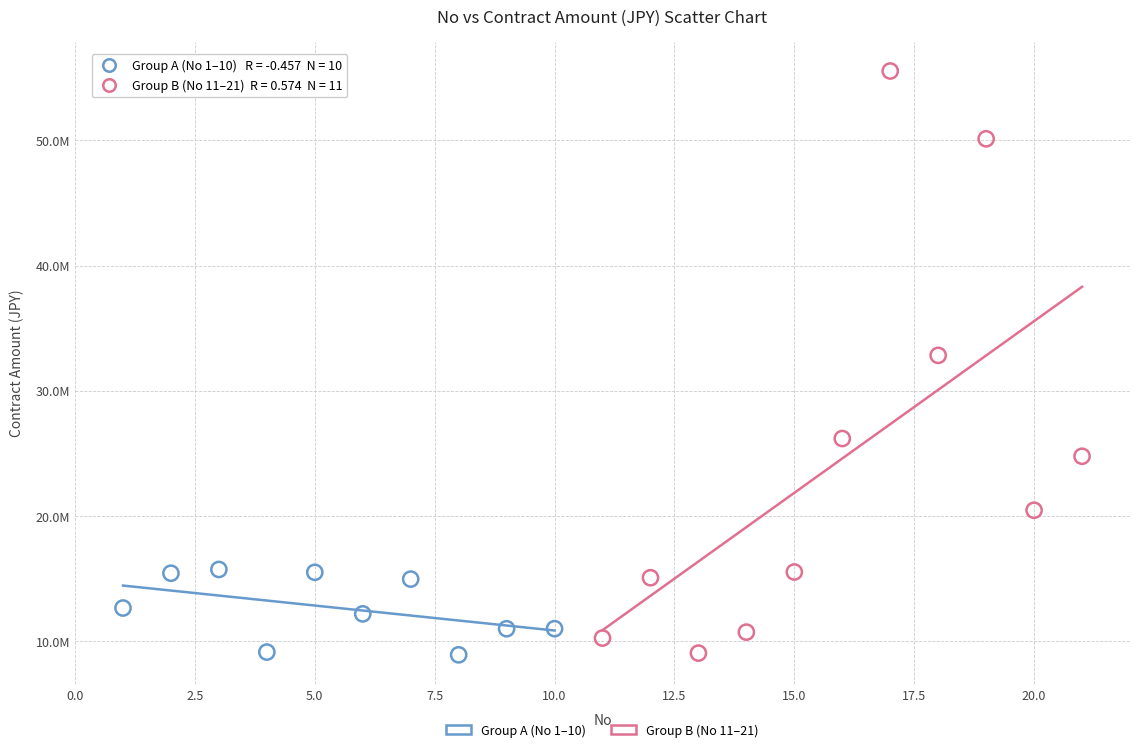

What are all the series names shown in the legend?

Group A (No 1–10), Group B (No 11–21)